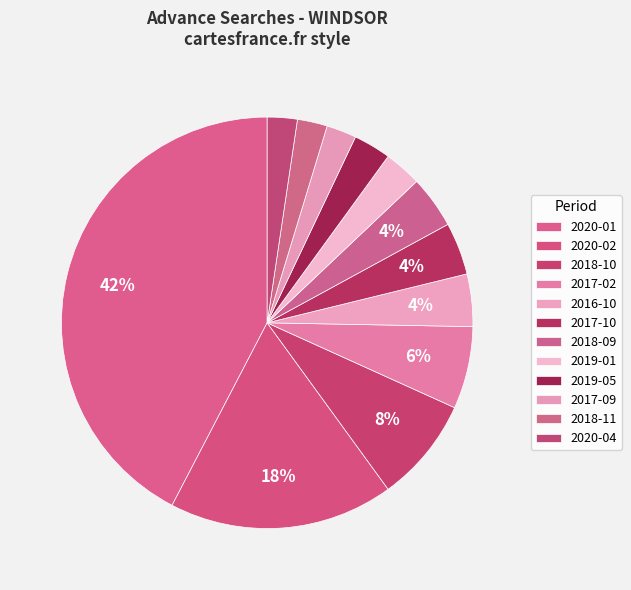

What is the change in value from 2018-10 to 2019-05?

-9